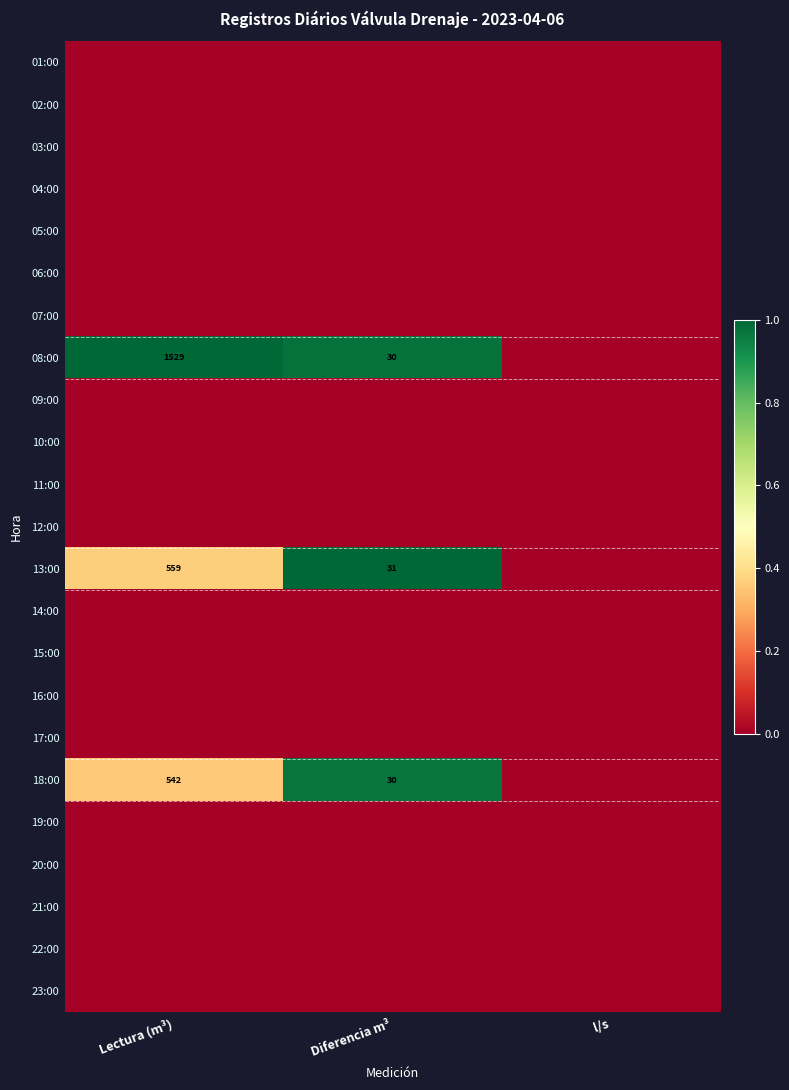

True or false: 08:00 has a value of 30 at Diferencia m³.

True